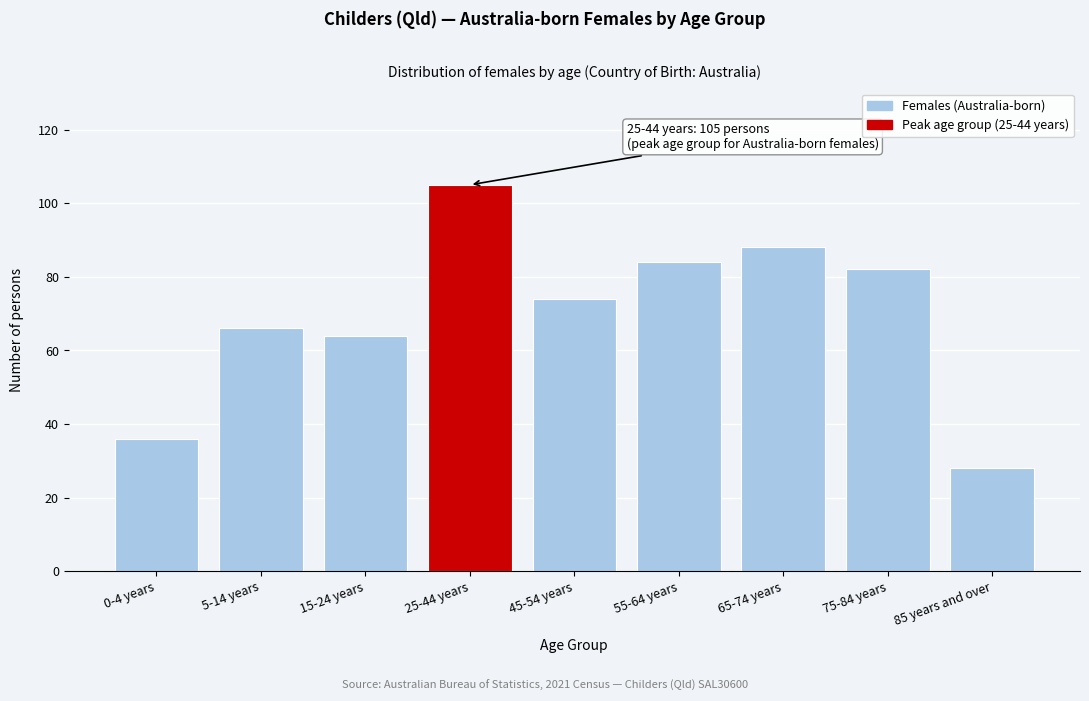

Reading left to right, transcribe all the data shown in this chart.

36	66	64	105	74	84	88	82	28